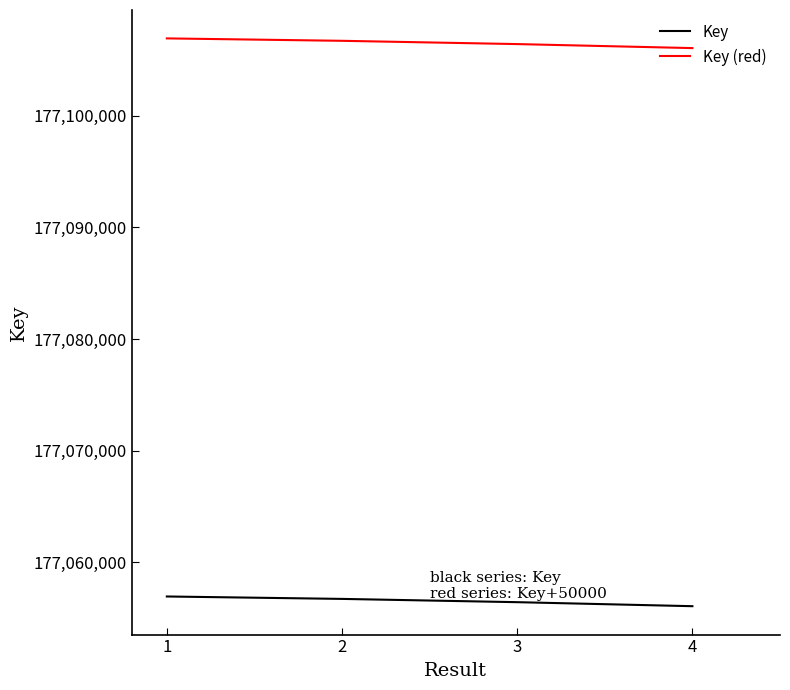

What is the total value across all series at 4?

354162144